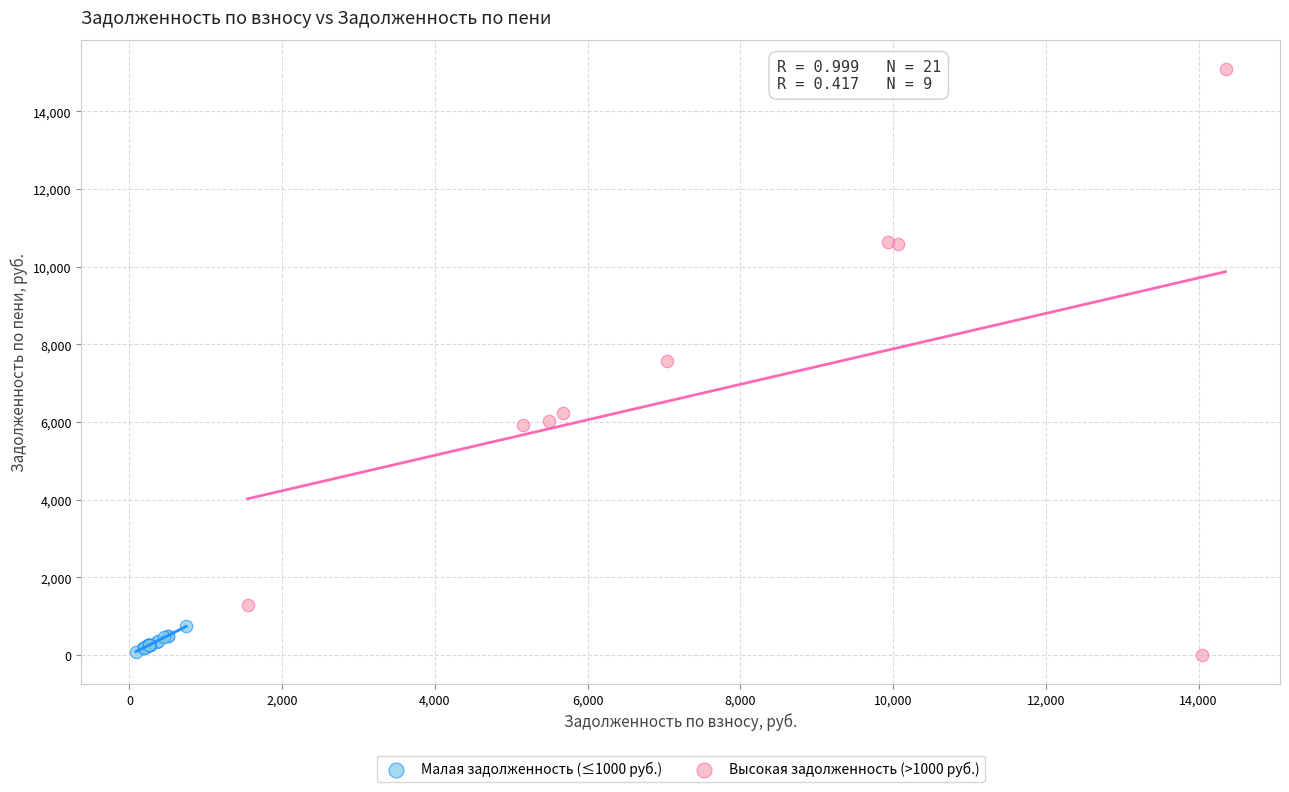

Which series has the largest Y range (max minus min)?

Высокая задолженность (>1000 руб.)